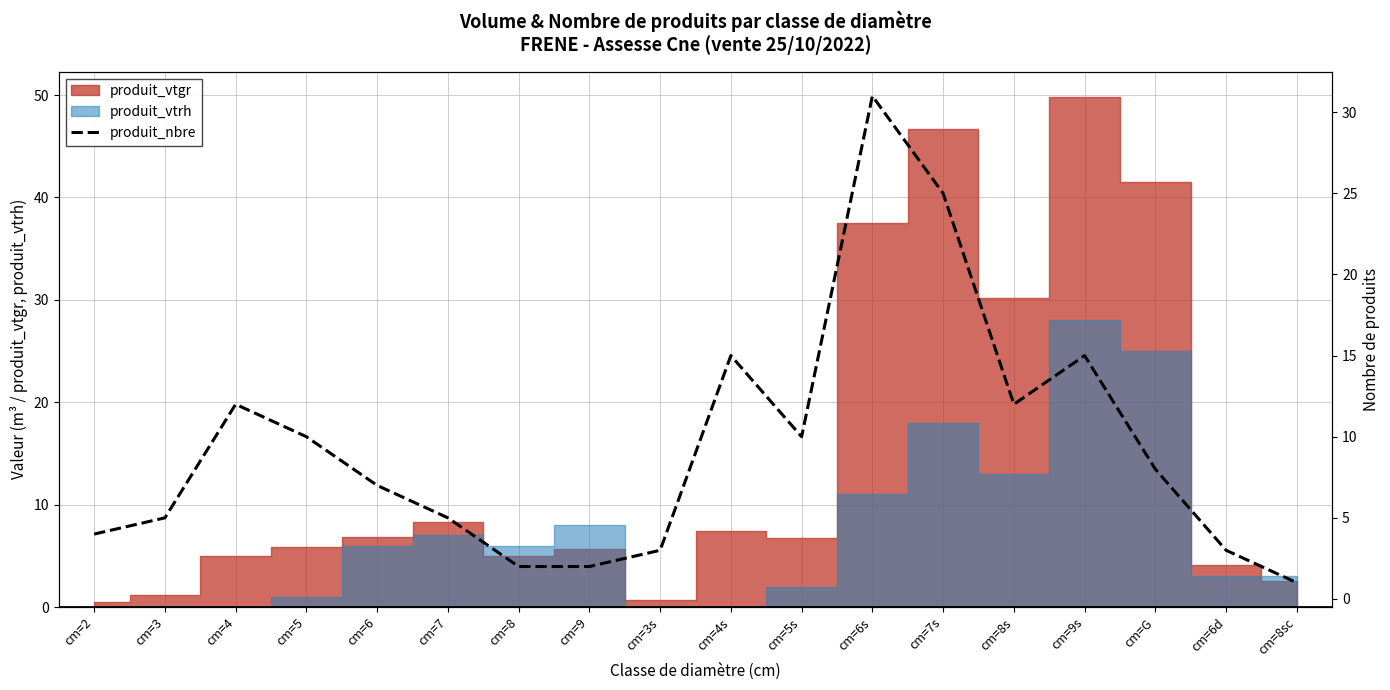

True or false: the data shows 7 at cm=9s.

False